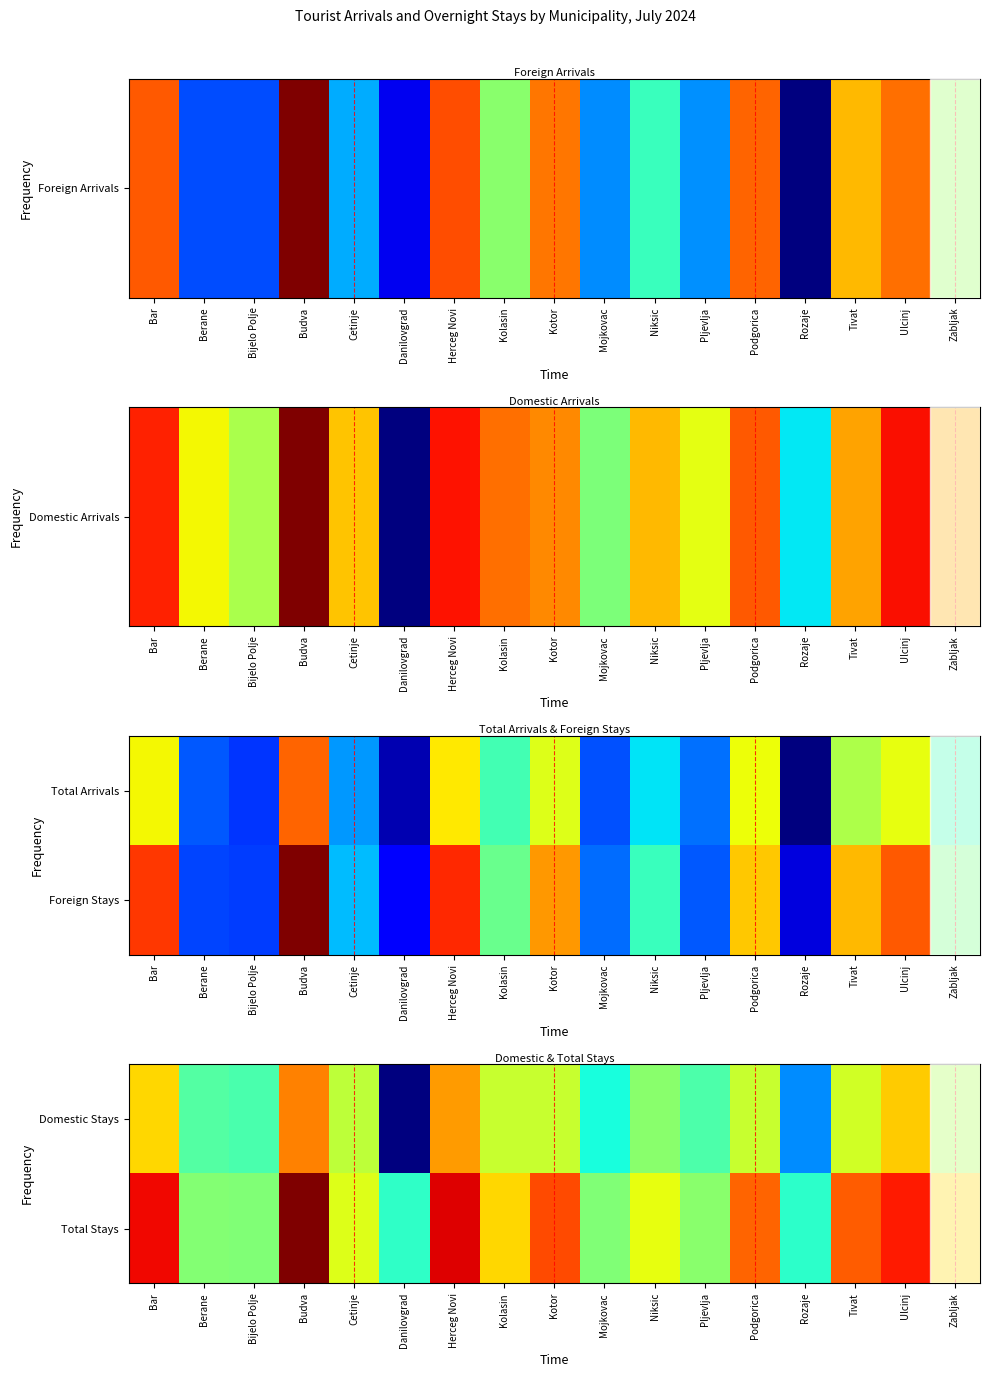

Reading left to right, list all the values displayed in this chart.

Domestic Stays: Bar=9.1	Berane=6.3	Bijelo Polje=6.1	Budva=10.2	Cetinje=7.9	Danilovgrad=0.7	Herceg Novi=9.9	Kolasin=8.0	Kotor=8.0	Mojkovac=5.4	Niksic=7.1	Pljevlja=6.2	Podgorica=8.0	Rozaje=4.0	Tivat=8.2	Ulcinj=9.3	Zabljak=7.6
Total Stays: Bar=11.8	Berane=7.0	Bijelo Polje=6.9	Budva=13.0	Cetinje=8.3	Danilovgrad=5.7	Herceg Novi=12.0	Kolasin=9.1	Kotor=11.0	Mojkovac=6.9	Niksic=8.5	Pljevlja=7.1	Podgorica=10.6	Rozaje=5.7	Tivat=10.7	Ulcinj=11.6	Zabljak=9.1